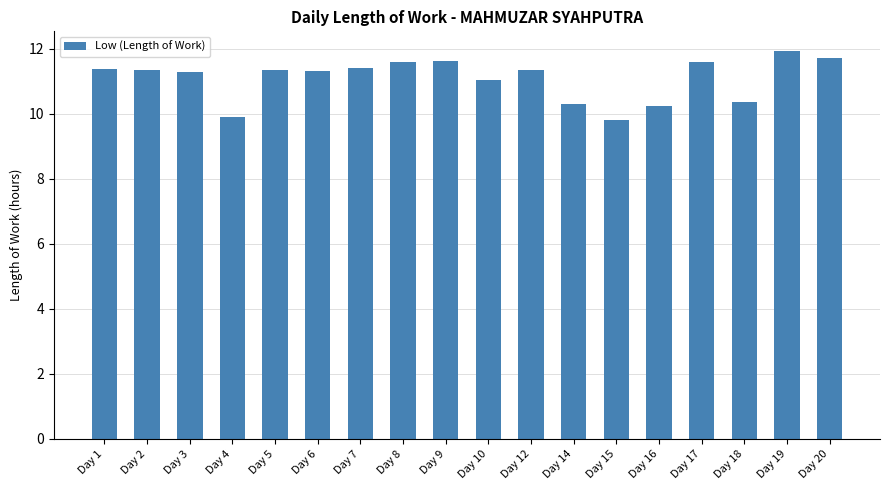

What is the value of the 14th bar from the left?

10.2